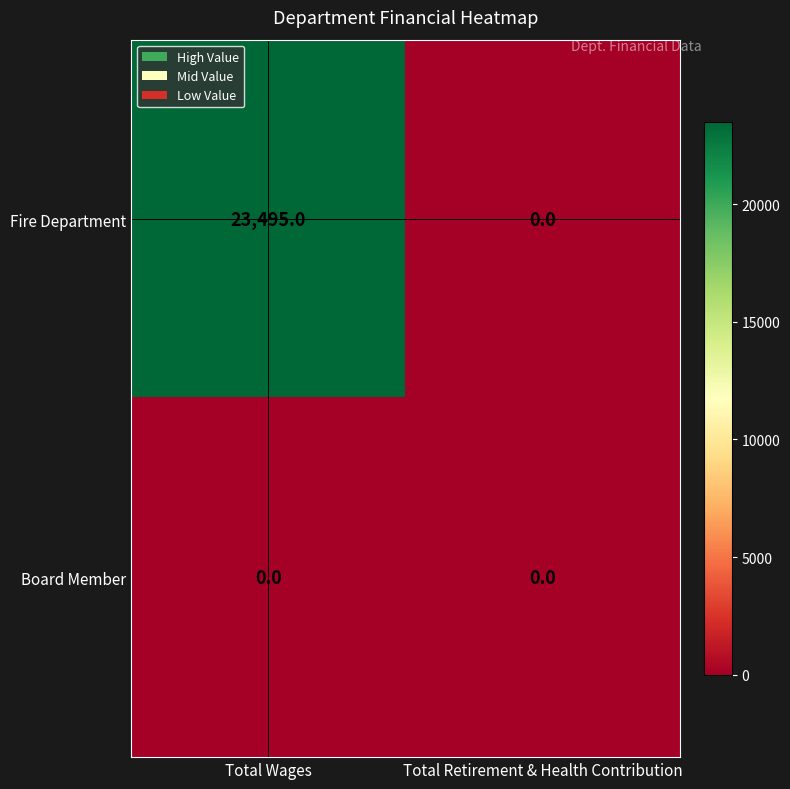

What is the greatest value displayed?

23495